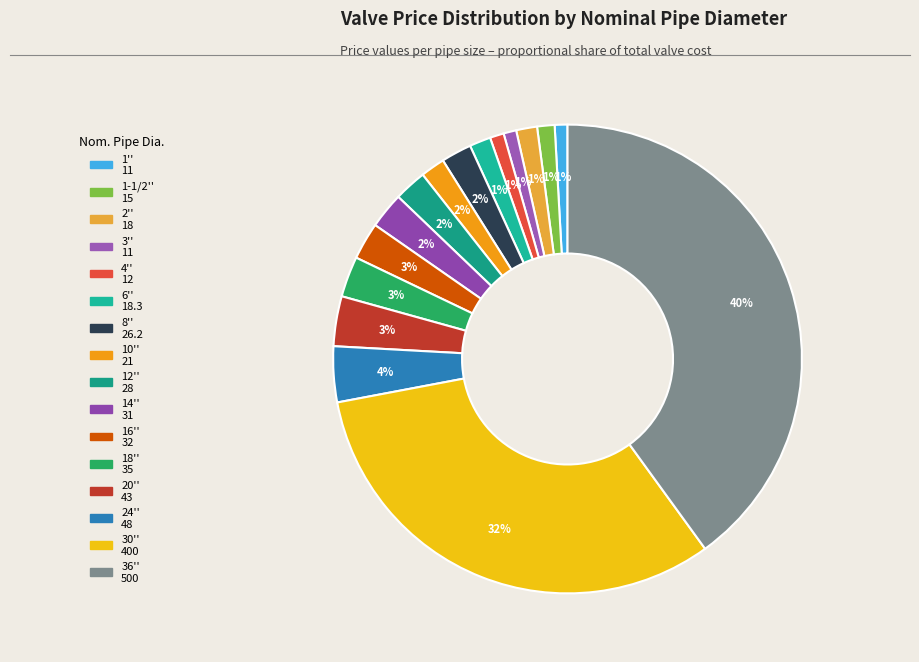

Combined, do 36'' and 12'' account for over 50%?

No